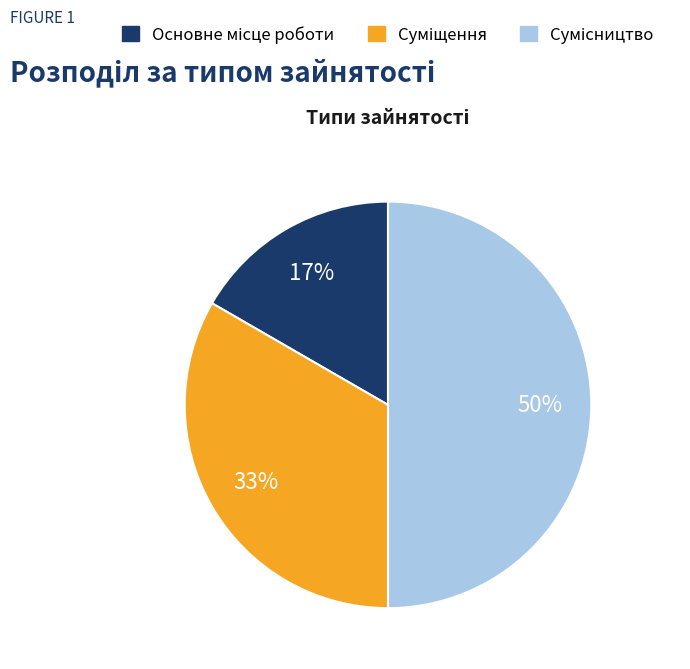

To the nearest percent, what is the average slice percentage?

33%